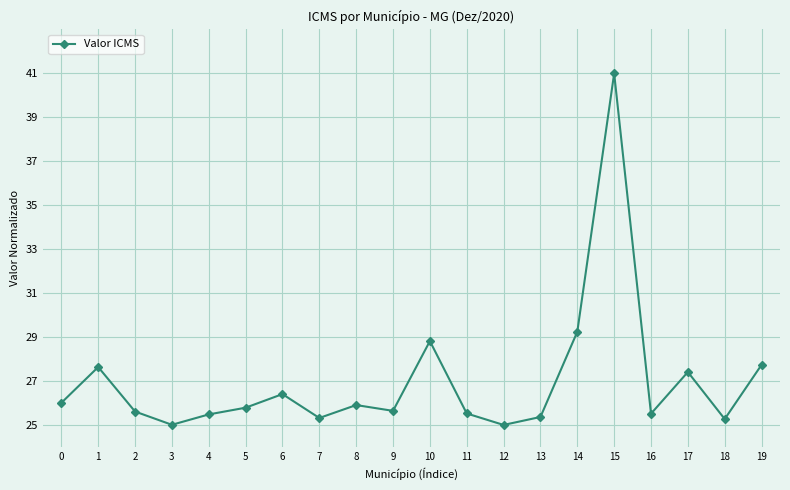

How many lines are shown in the chart?

1